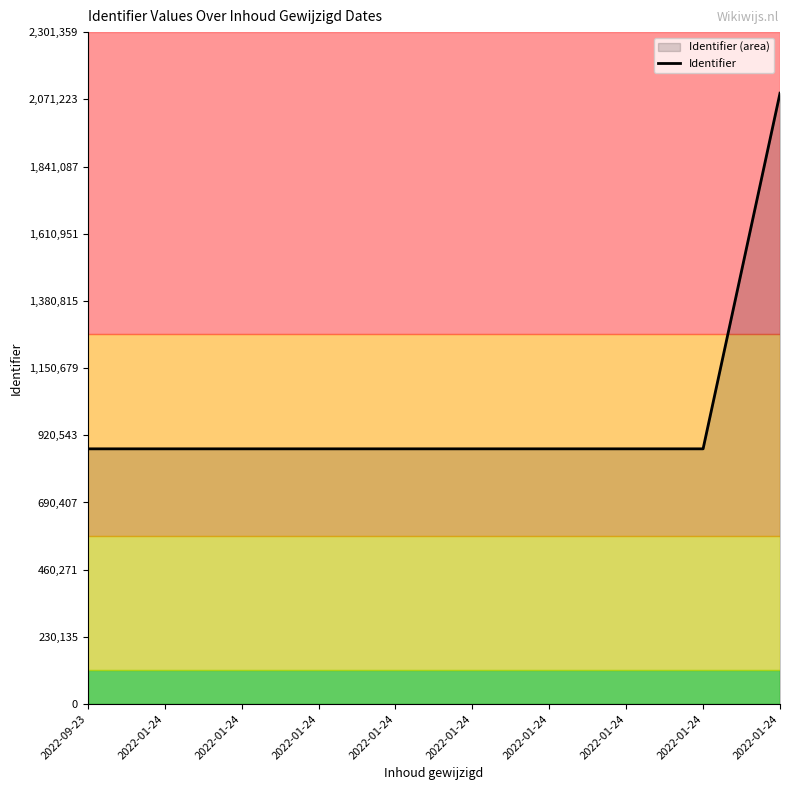

List the labels in order of value, largest first.

2022-01-24, 2022-01-24, 2022-01-24, 2022-01-24, 2022-01-24, 2022-01-24, 2022-01-24, 2022-01-24, 2022-01-24, 2022-09-23